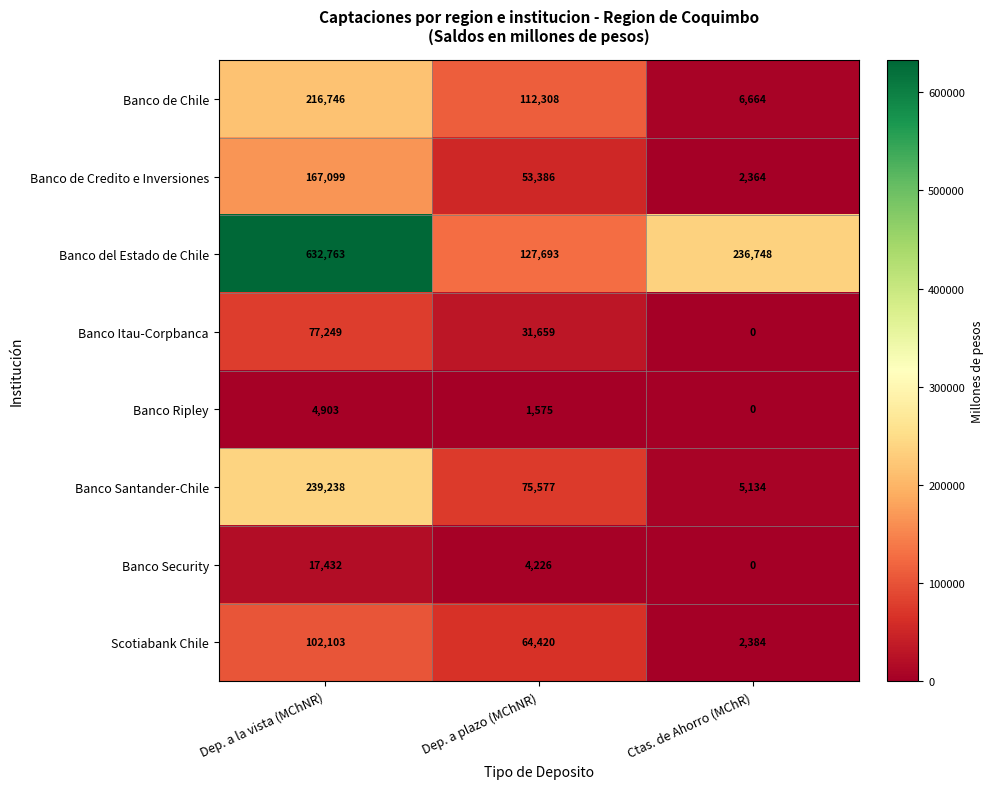

True or false: Banco Itau-Corpbanca has a value of 0 at Ctas. de Ahorro (MChR).

True